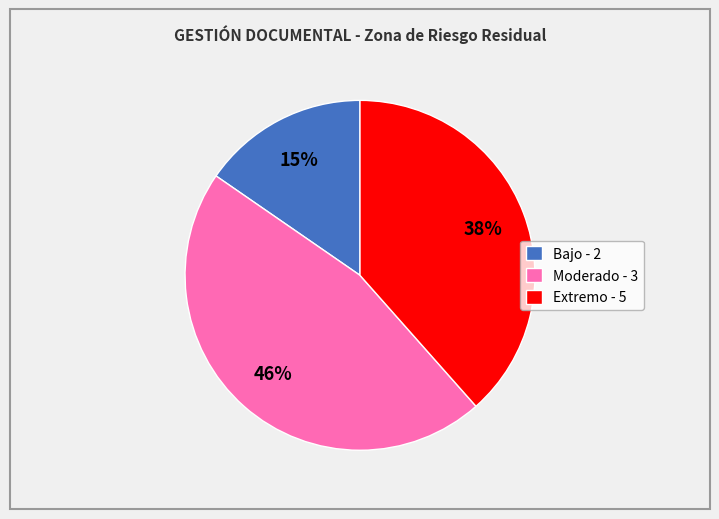

To the nearest percent, what is the difference between the largest and smallest slice percentages?

31%